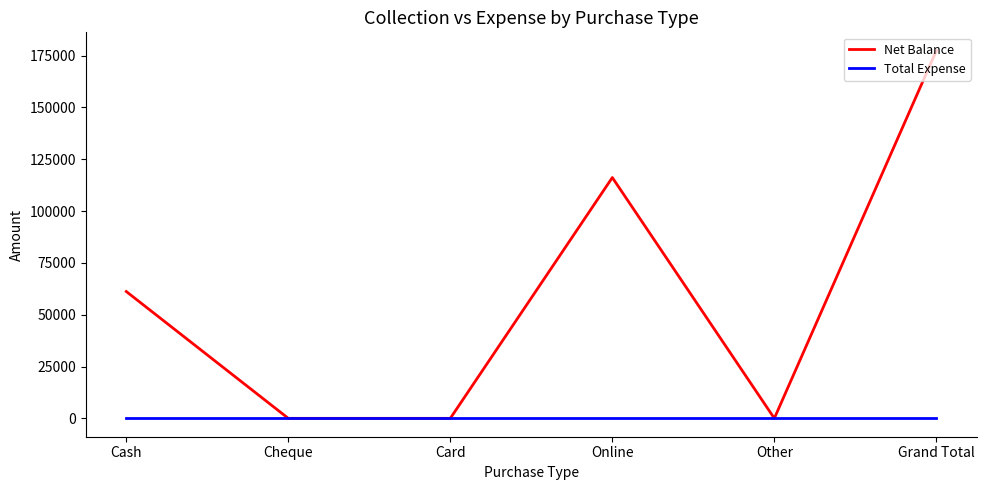

True or false: Net Balance has a value of 61200 at Cash.

True